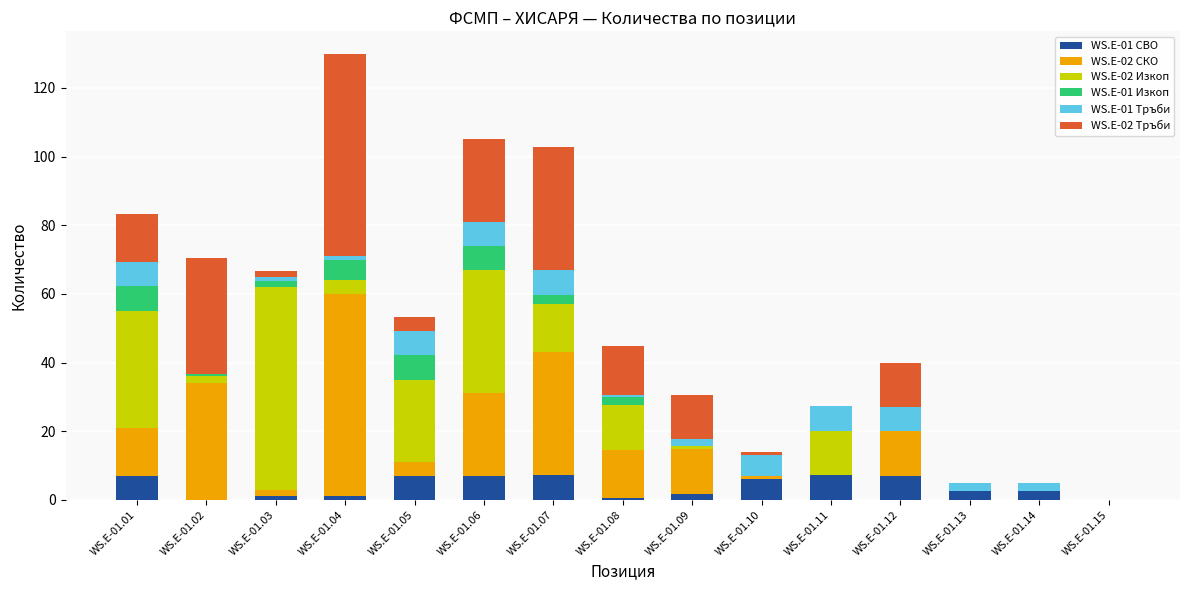

What is the maximum value for WS.E-01 СВО?

7.2